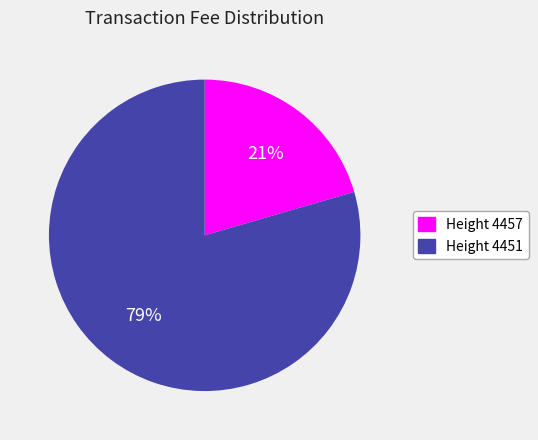

Does any single category account for the majority?

Yes